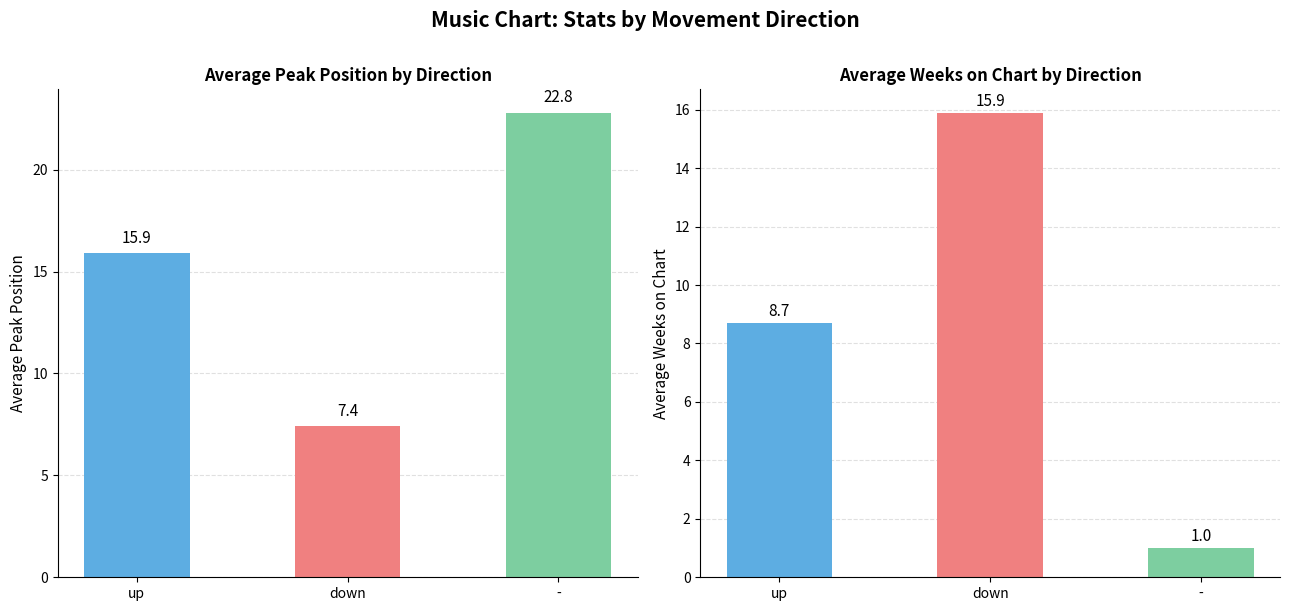

What is the value of the Avg Peak Position bar at the 1st from the left?

15.9